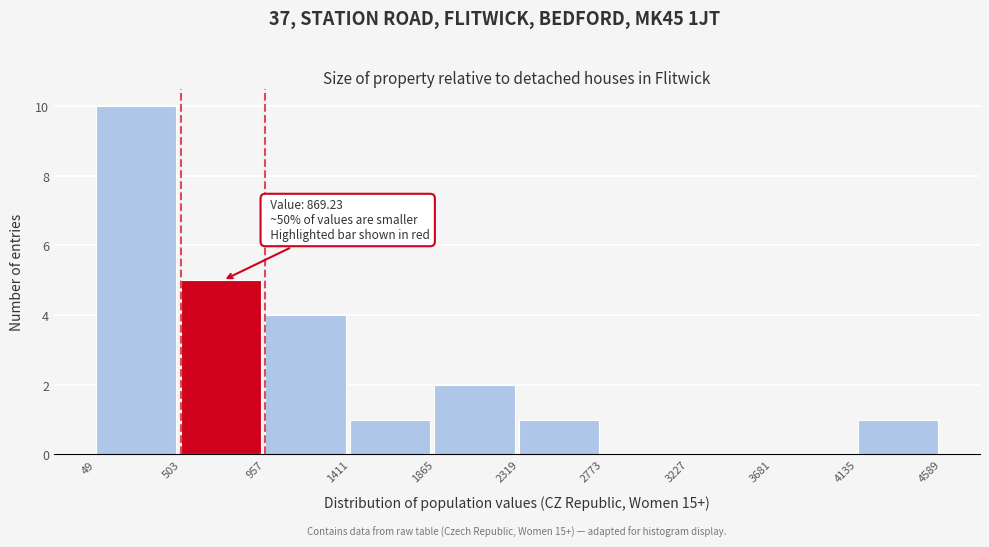

Which range on the x-axis has the tallest bar?

49 to 503